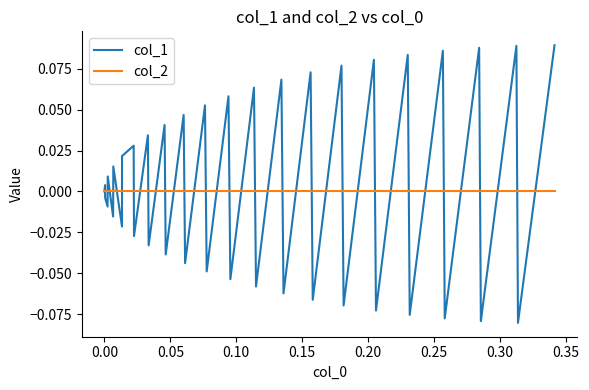

Which series has the widest spread of values?

col_1